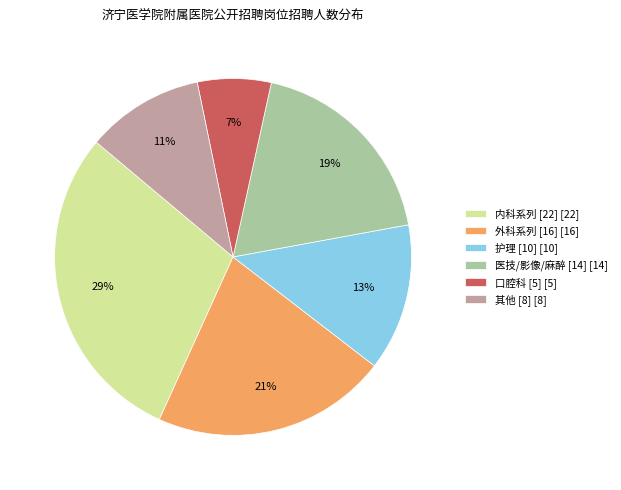

Which has a higher value, 外科系列 [16] [16] or 内科系列 [22] [22]?

内科系列 [22] [22]